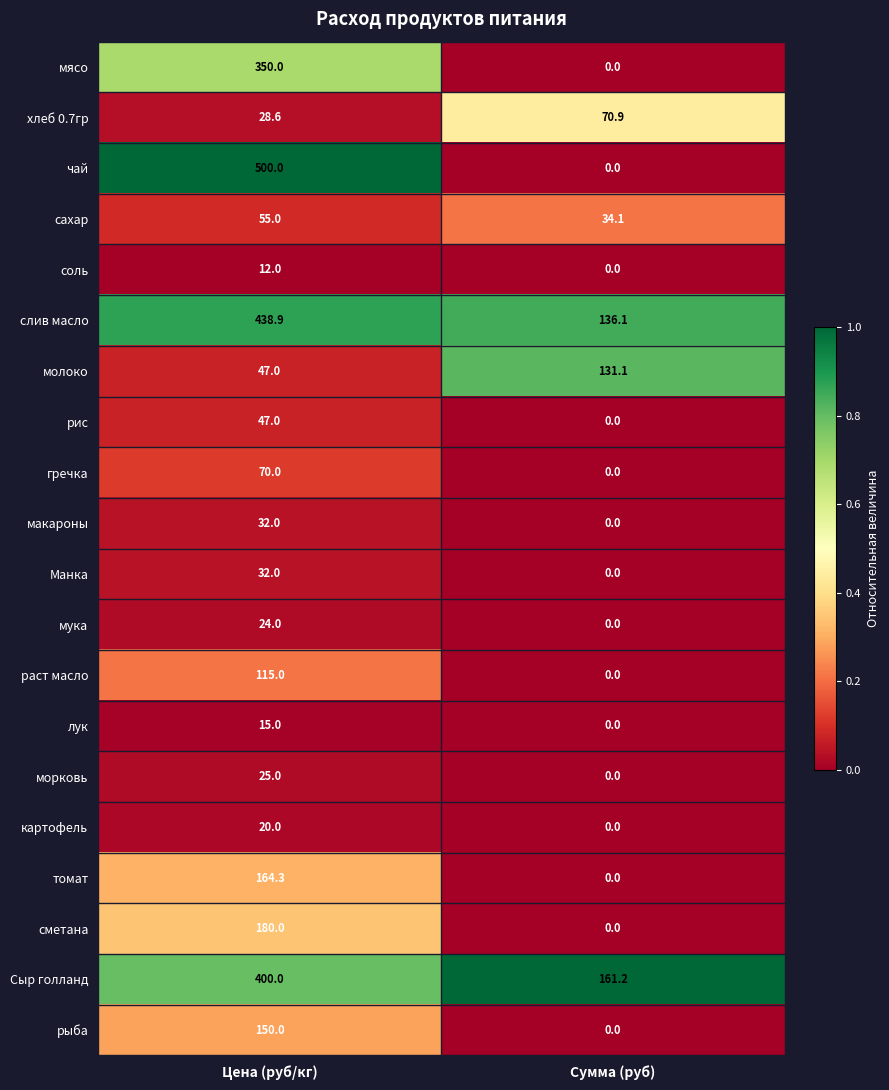

List the labels in order of лук value, smallest first.

Сумма (руб), Цена (руб/кг)